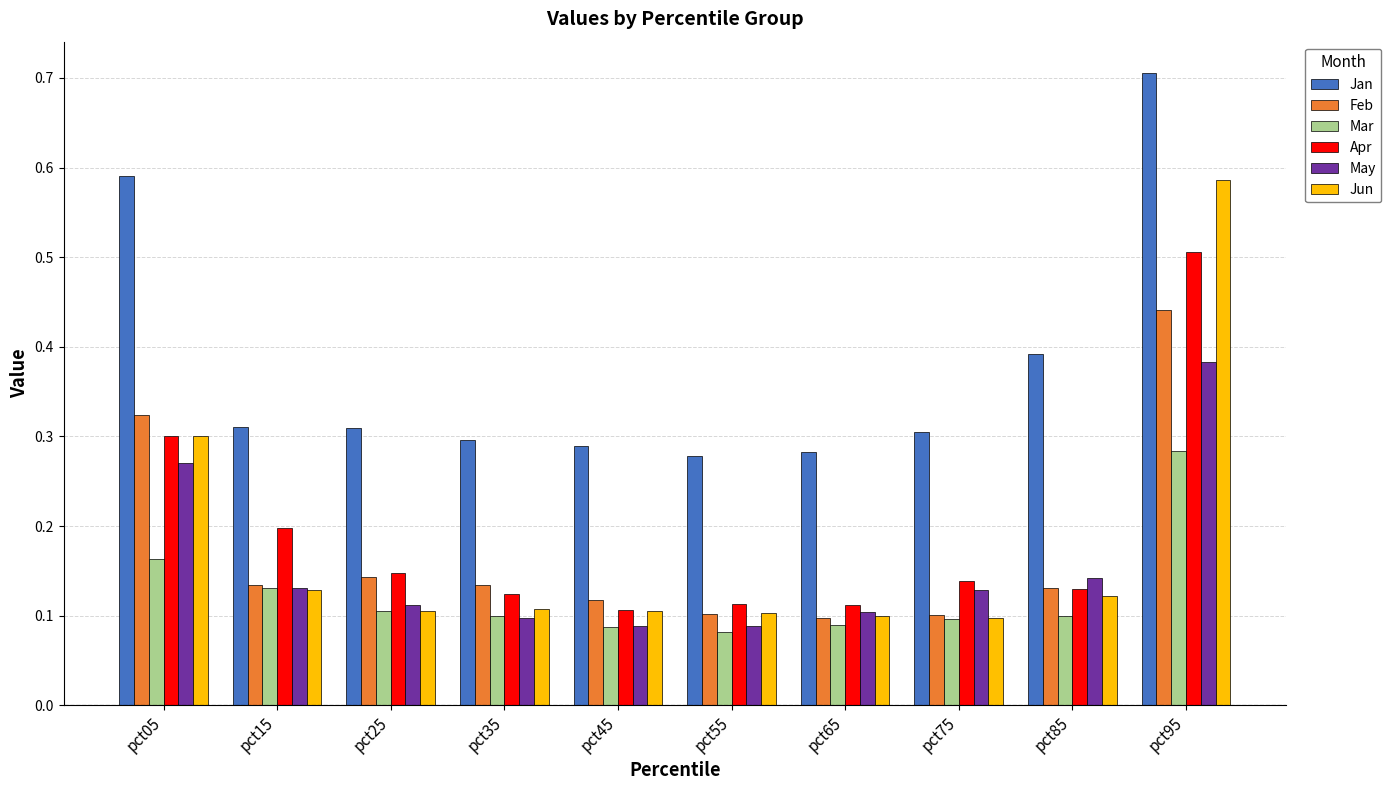

The Feb series shows 0.2 at pct45. True or false?

False